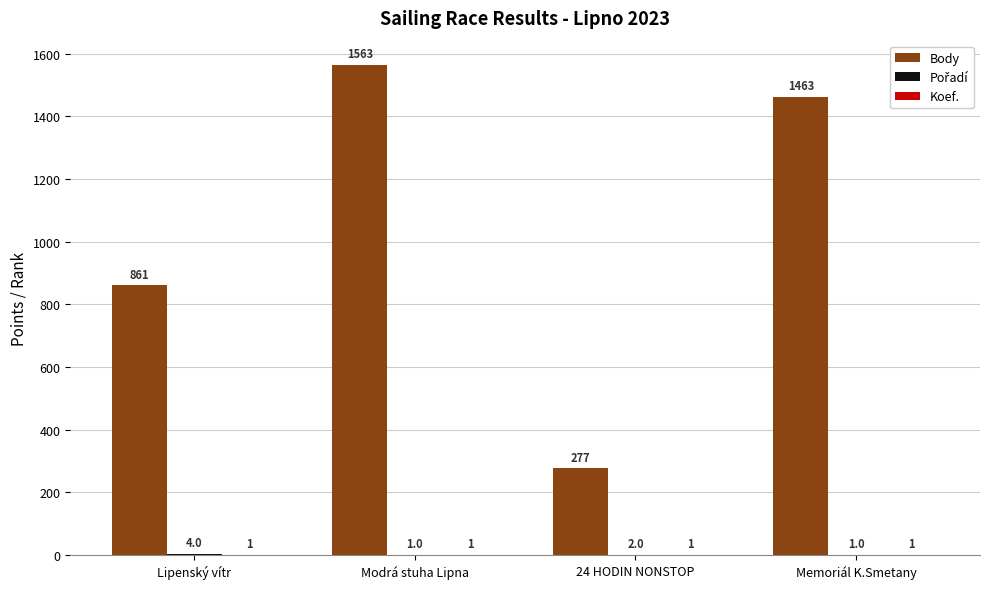

Which series changed the most between 24 HODIN NONSTOP and Memoriál K.Smetany?

Body